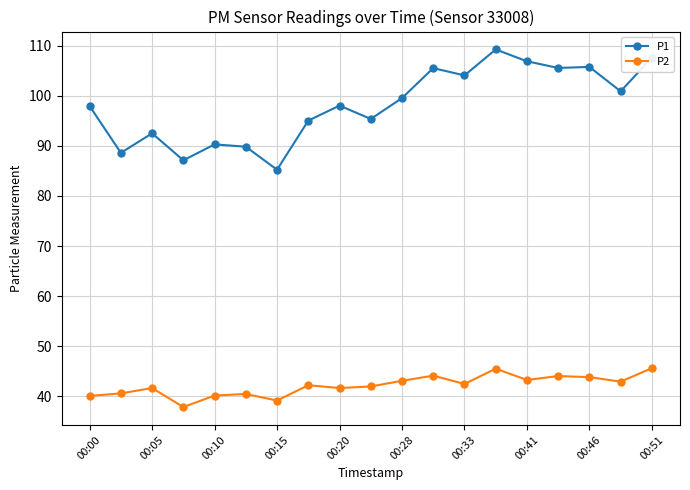

What are all the series names shown in the legend?

P1, P2